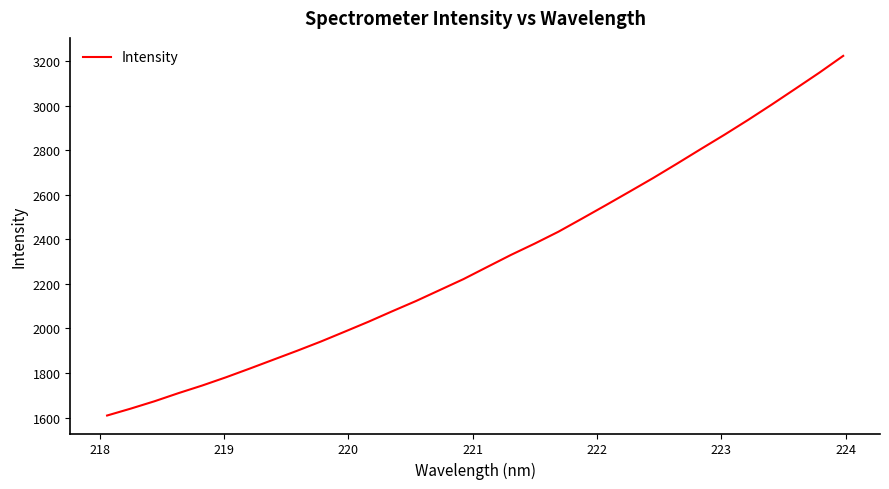

Reading right to left, what are all the values shown in this chart?

3223.8	3148.8	3077.2	3006.2	2936.9	2870.1	2805.6	2740.3	2676.1	2614.7	2553.8	2493.8	2434.5	2381.1	2330.3	2276.2	2221.7	2172.5	2123.3	2077.3	2030.3	1985.7	1941.6	1900.1	1860.1	1819.9	1780.8	1743.8	1709.6	1673.4	1640.4	1609.2